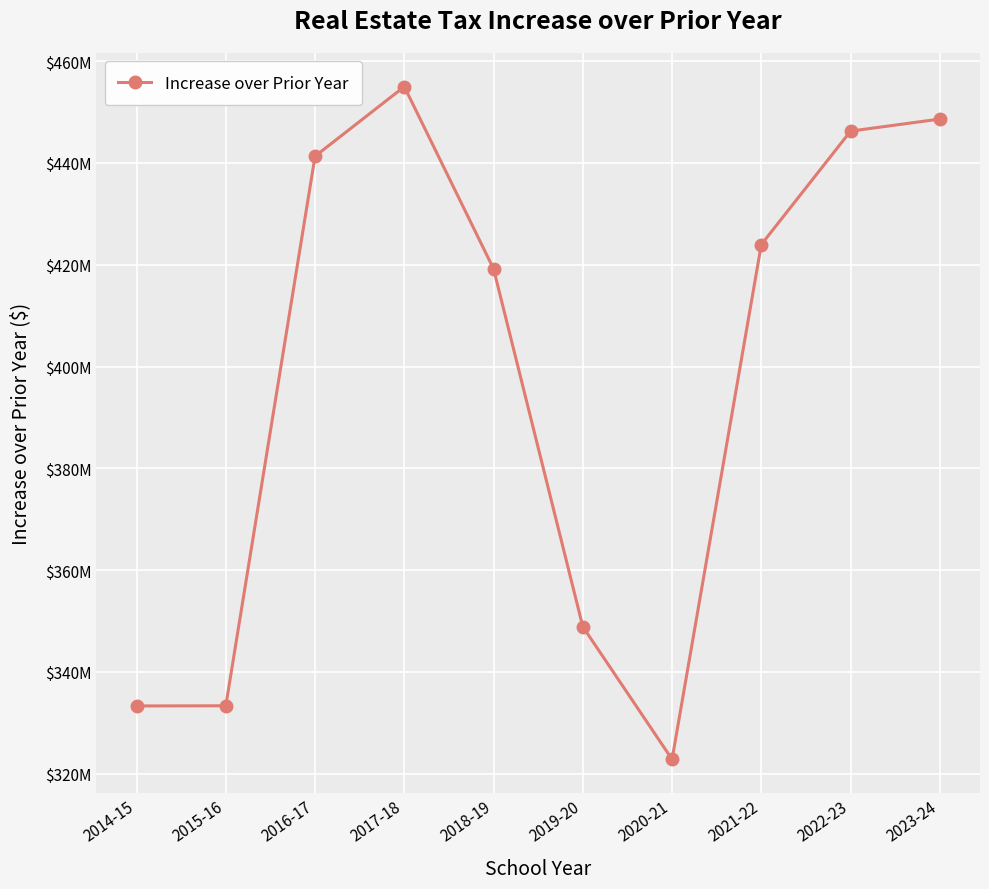

Is this an area chart (filled region under the line)?

No